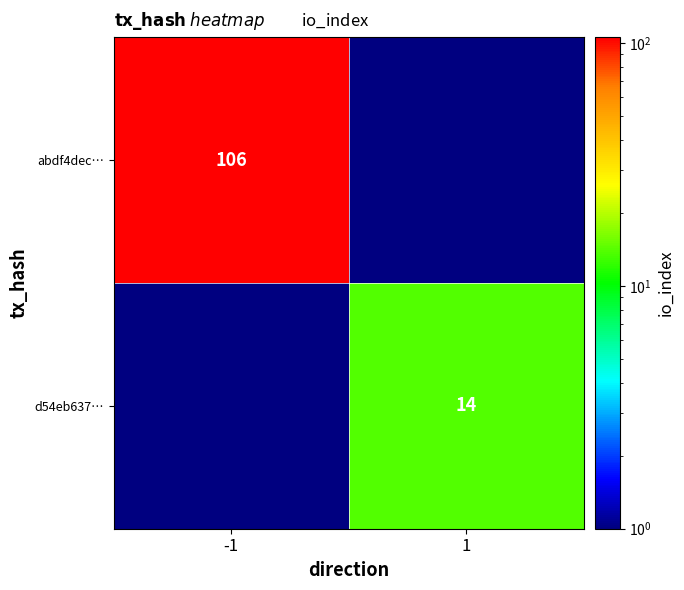

Is it true that d54eb637… equals 19 at 1?

False